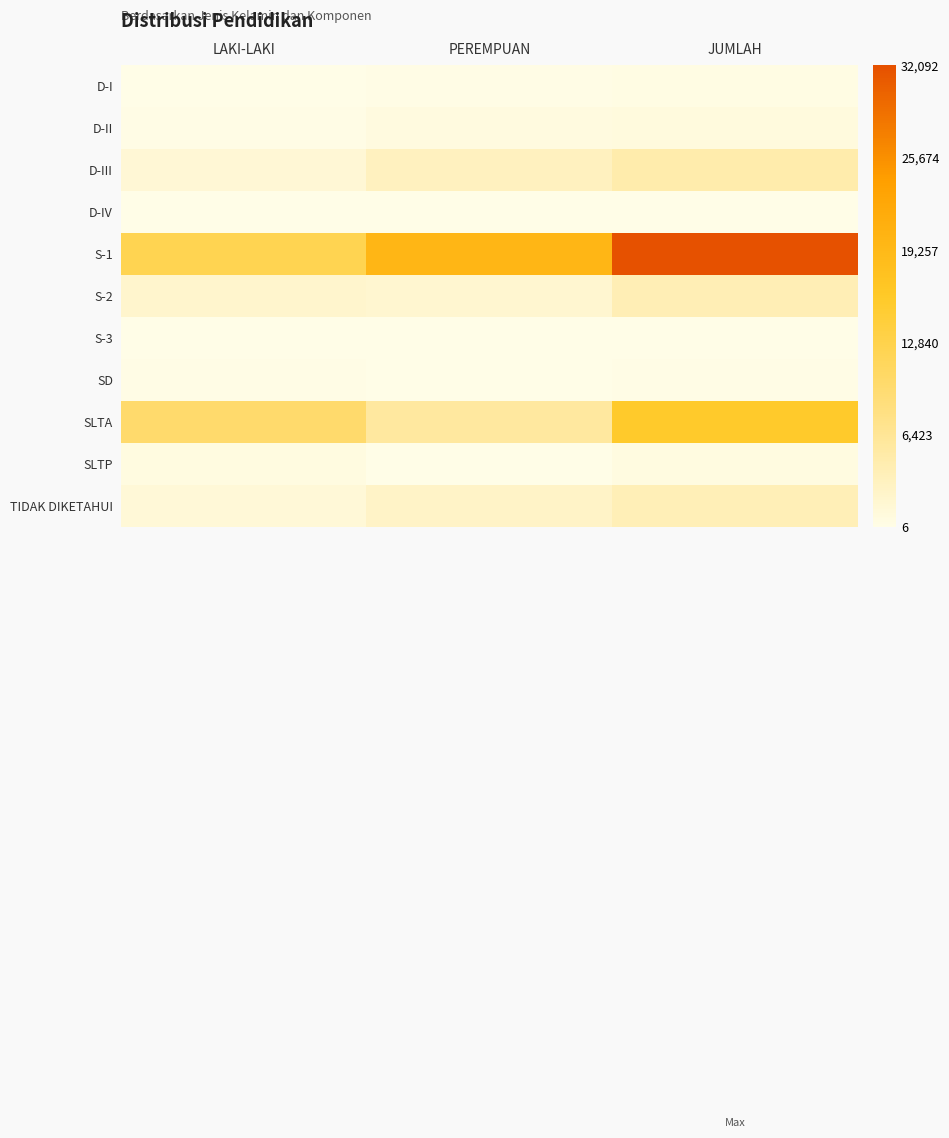

Which series has the largest range (max minus min)?

S-1